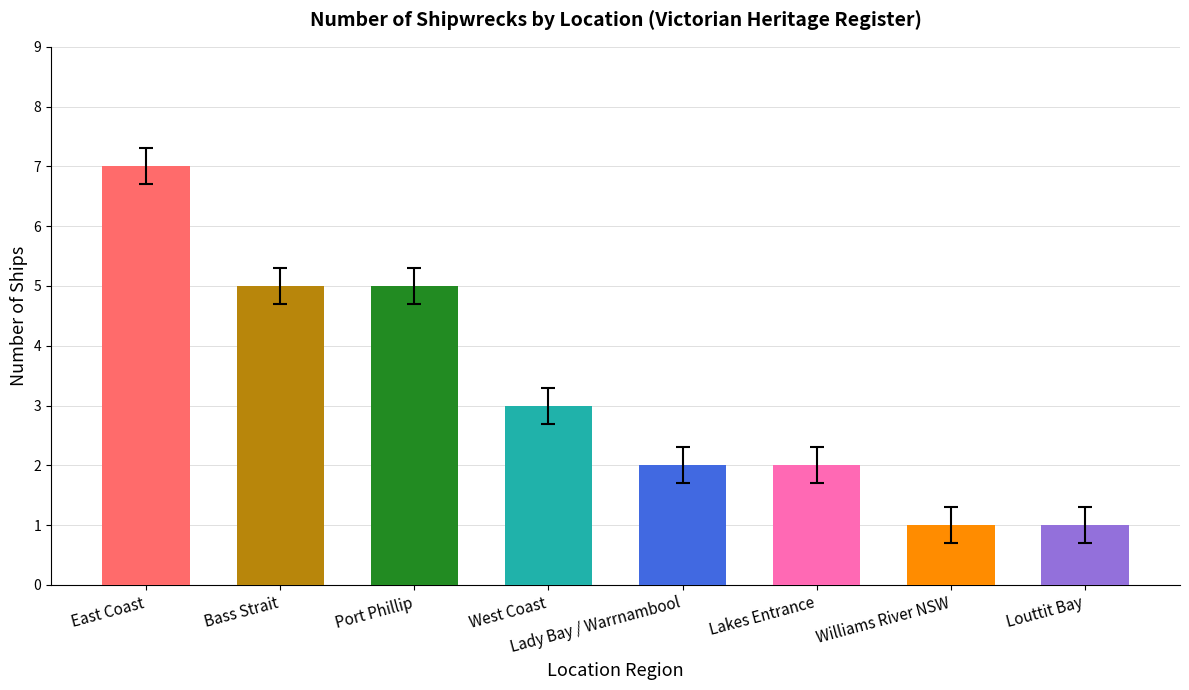

Reading left to right, transcribe all the data shown in this chart.

East Coast=7	Bass Strait=5	Port Phillip=5	West Coast=3	Lady Bay / Warrnambool=2	Lakes Entrance=2	Williams River NSW=1	Louttit Bay=1